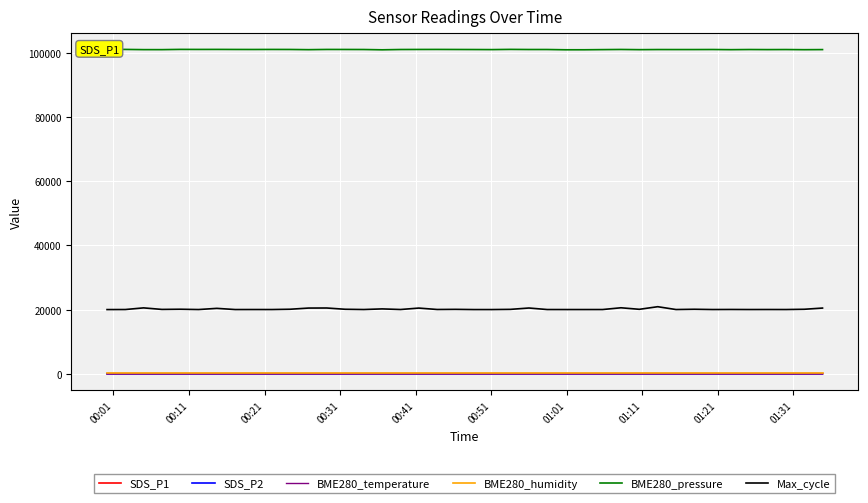

At which label is BME280_humidity closest to 100?

00:01